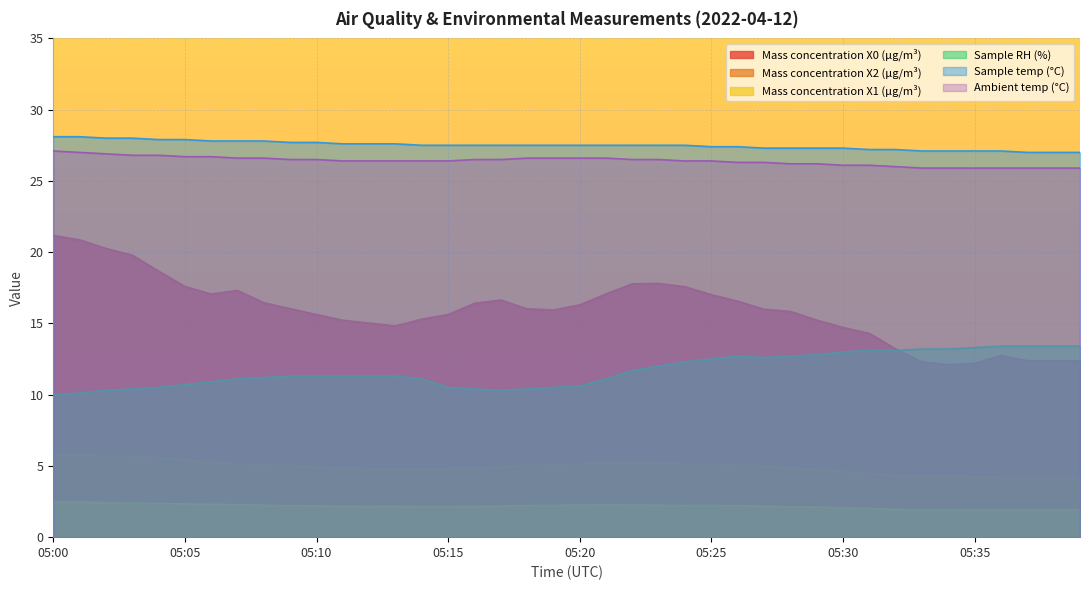

What is the difference between the Mass concentration X1 (μg/m³) values at 05:29 and 05:17?

0.1